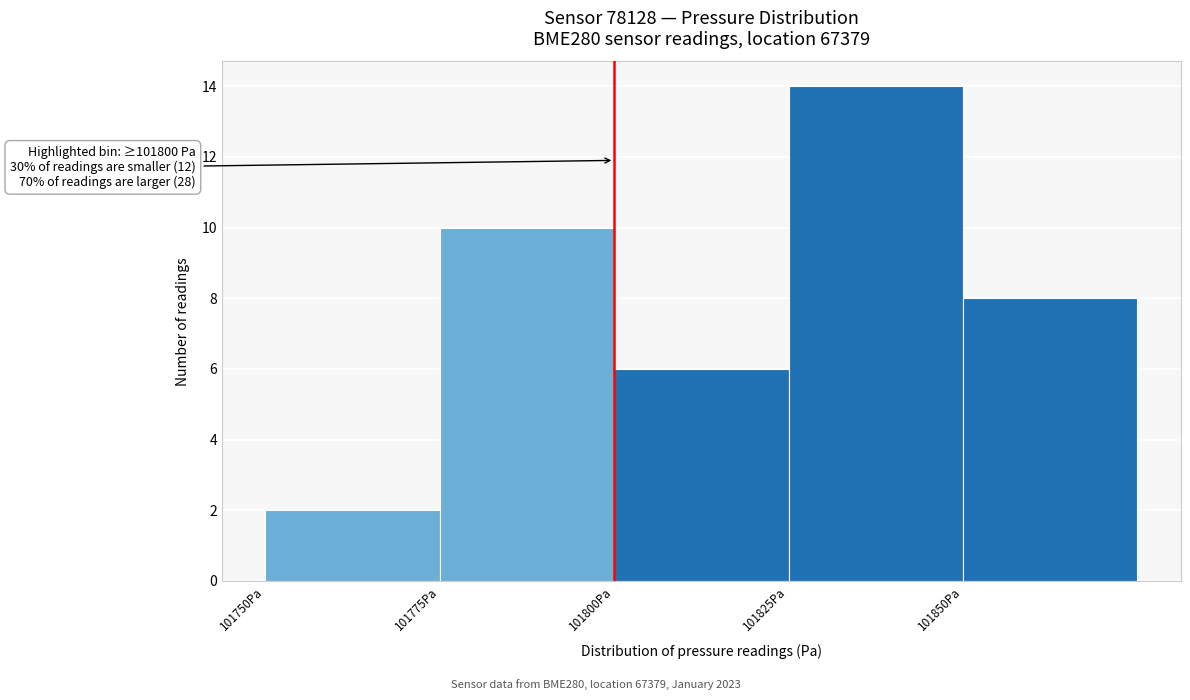

Over which range of the x-axis is the bar tallest?

101825 to 101850